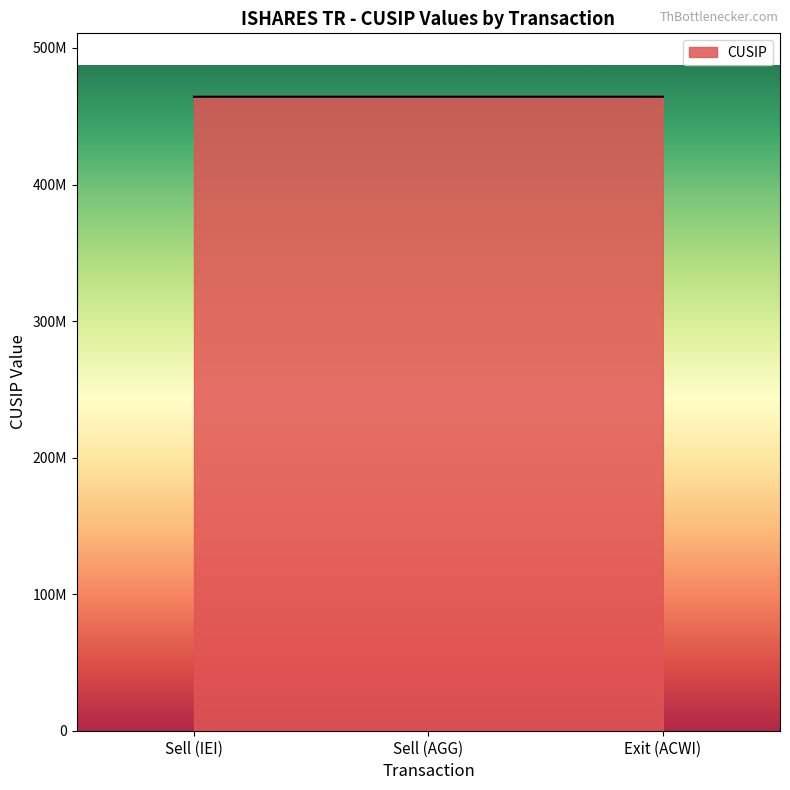

Does the chart display data point markers on the line(s)?

No